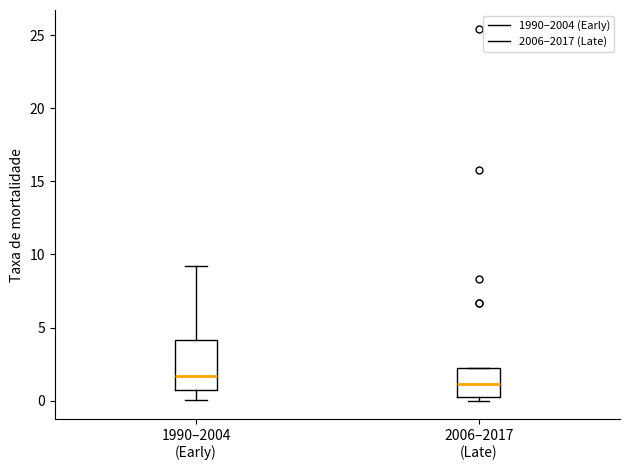

Reading left to right, transcribe this box plot: for each box, give where its median line is, the range the box spans, and where its two whiskers end, as read against the y-axis. The values are not printed on the chart, so give them approximately, as read against the axis.

1990–2004 (Early): median 1.5, box 0.5 to 4.0, whiskers 0.0 to 9.0
2006–2017 (Late): median 1.0, box 0.0 to 2.0, whiskers 0.0 (just below the box's lower edge) to 2.0